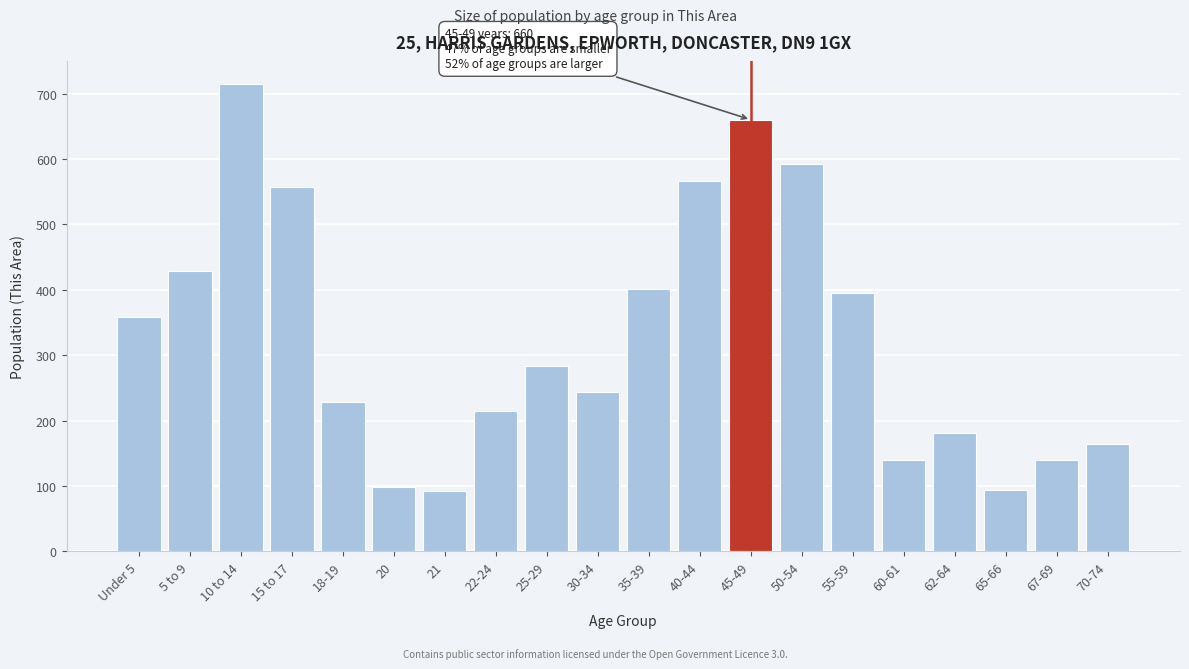

What is the difference between the values at 62-64 and 15 to 17?

376